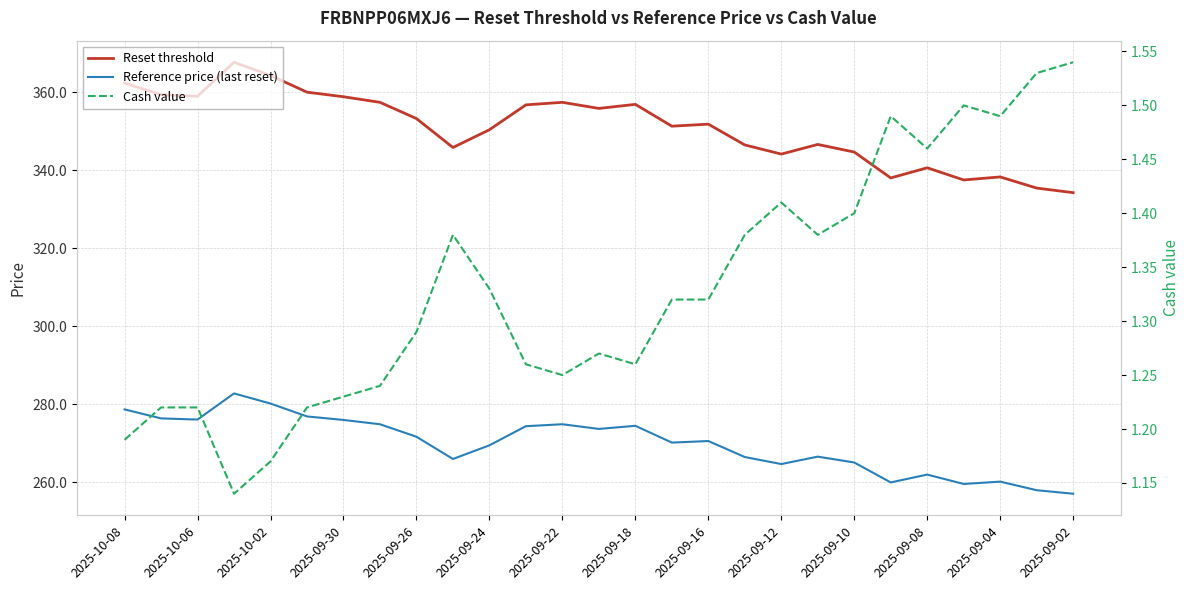

What is the minimum value for Cash value?

1.1